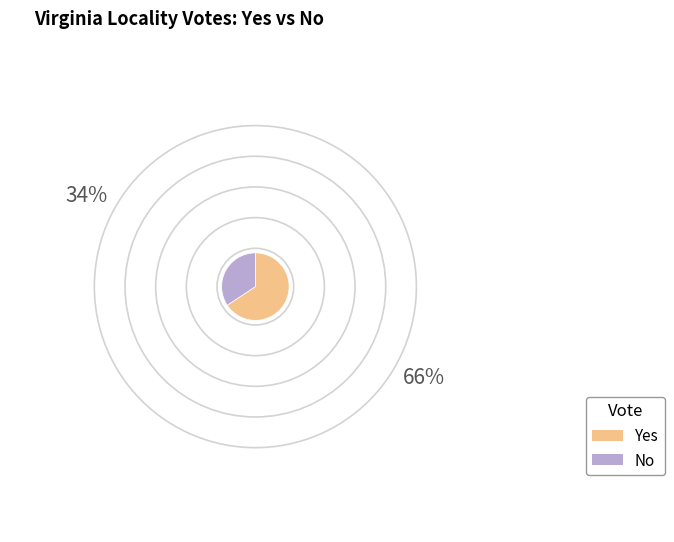

Which slice represents more than half of the pie?

Yes